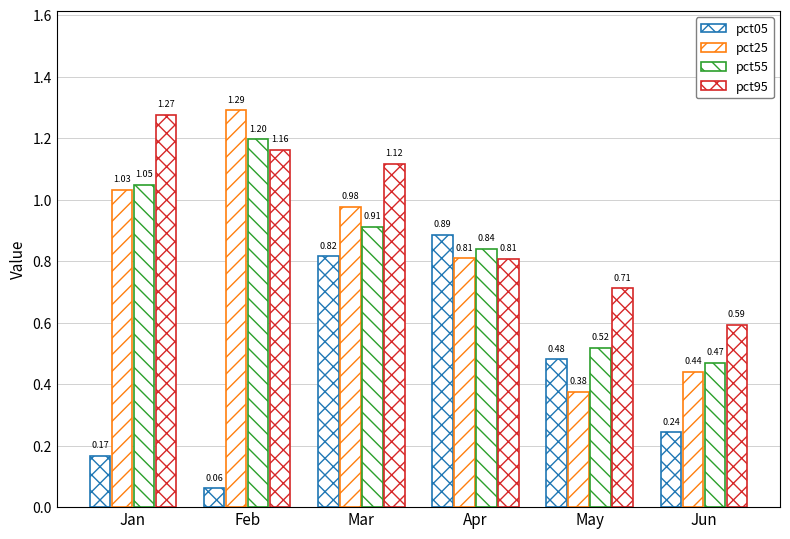

How many bars are there in each group?

4